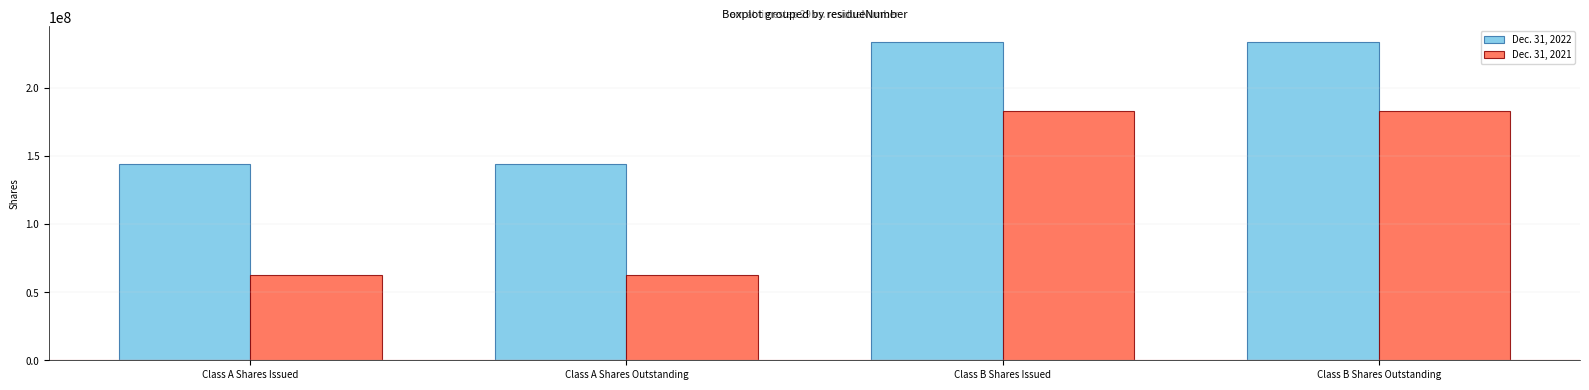

How many data points in Dec. 31, 2022 are less than 233526979?

2